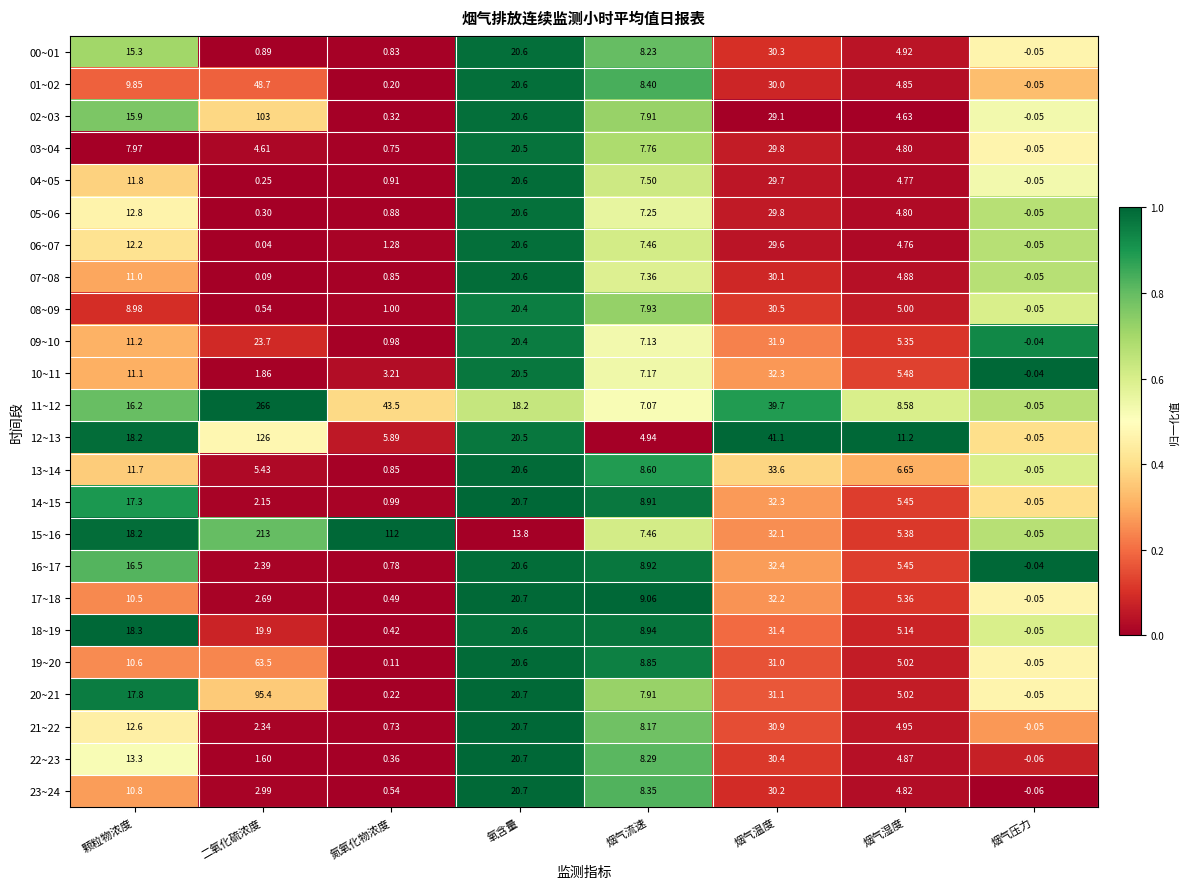

Which series has the largest total across all categories?

15~16